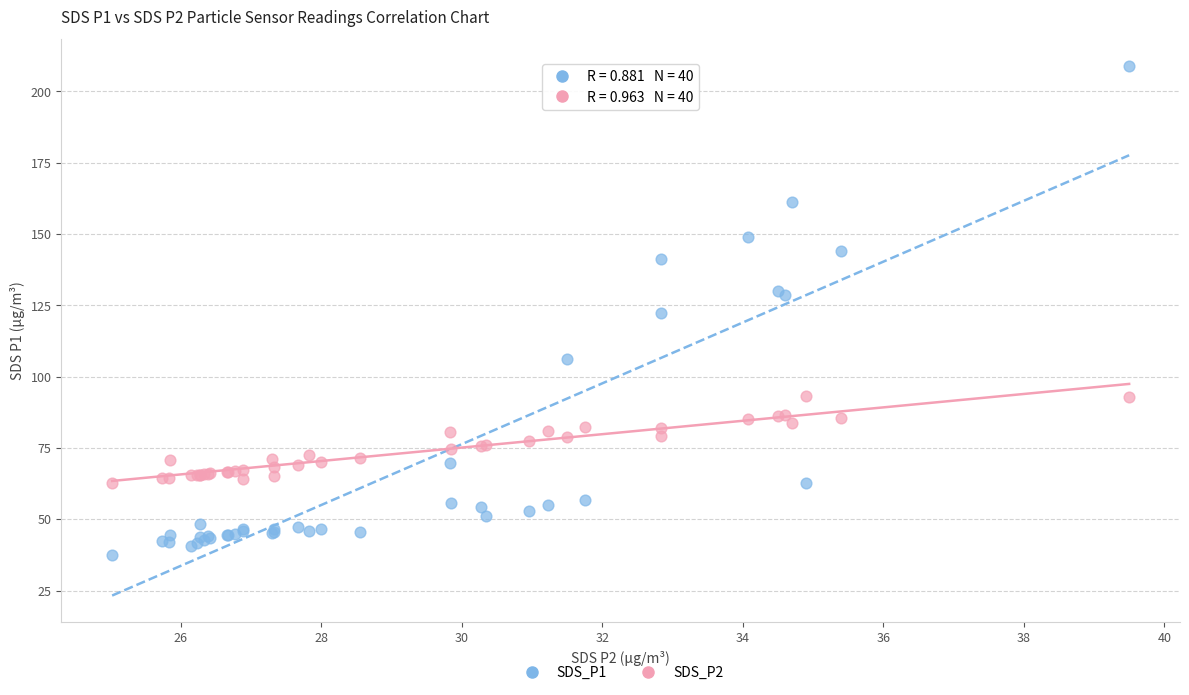

Which series reaches the maximum Y coordinate?

SDS_P1